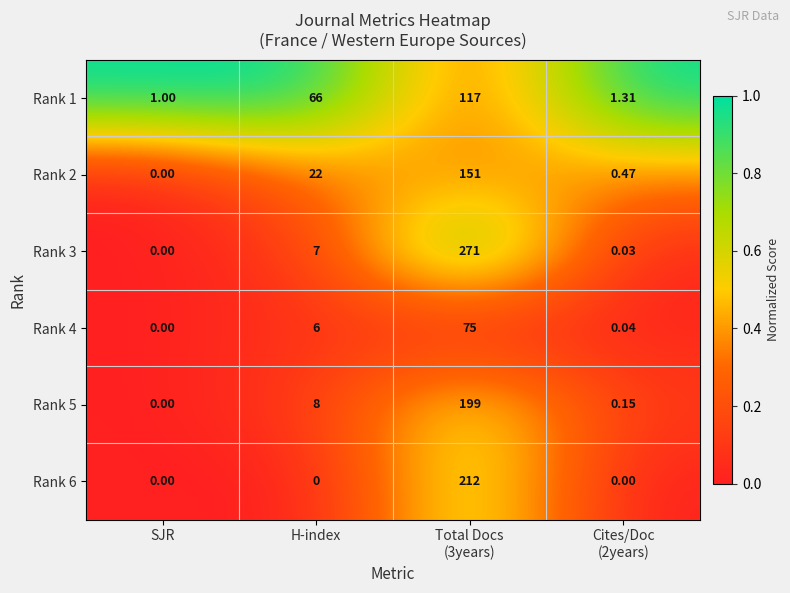

What is the total value across all series at H-index?

109.0